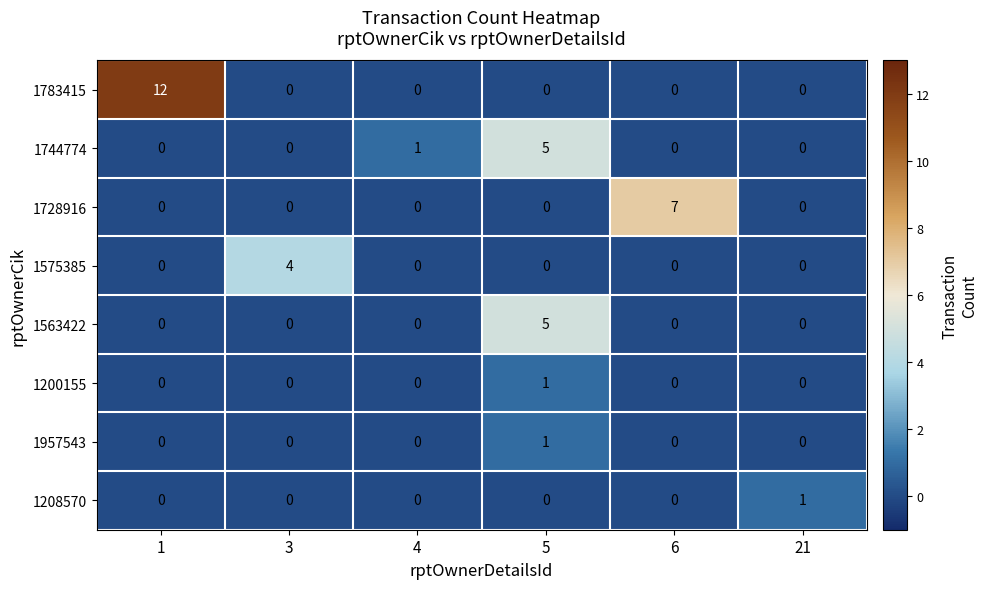

How many positive values does the 1575385 series have?

1